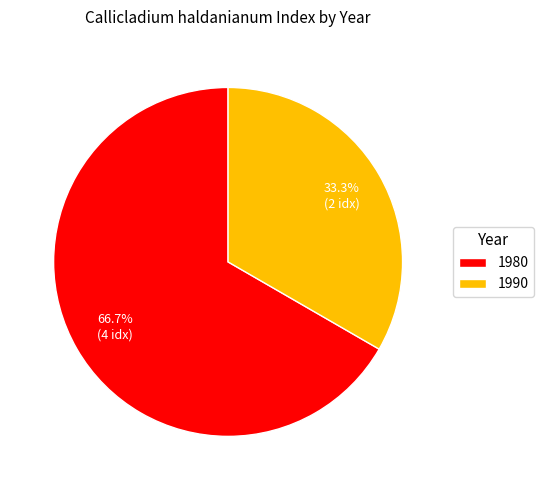

Between 1990 and 1980, which is larger?

1980